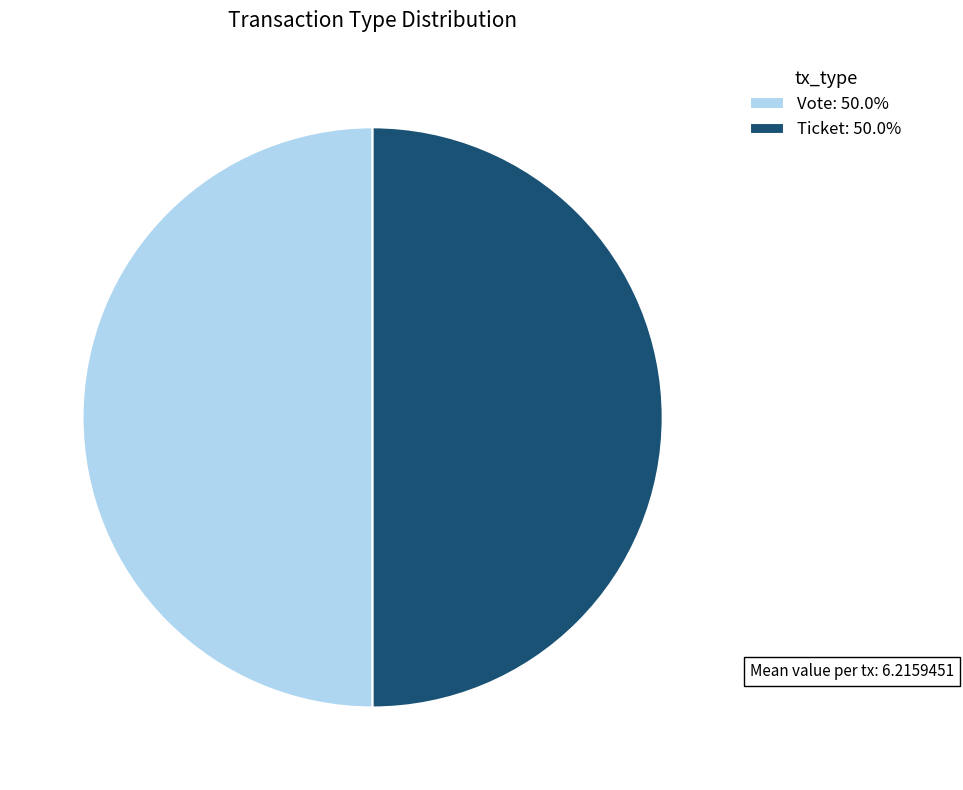

What is the ratio of the value at Ticket: 50.0% to the value at Vote: 50.0%?

1.0